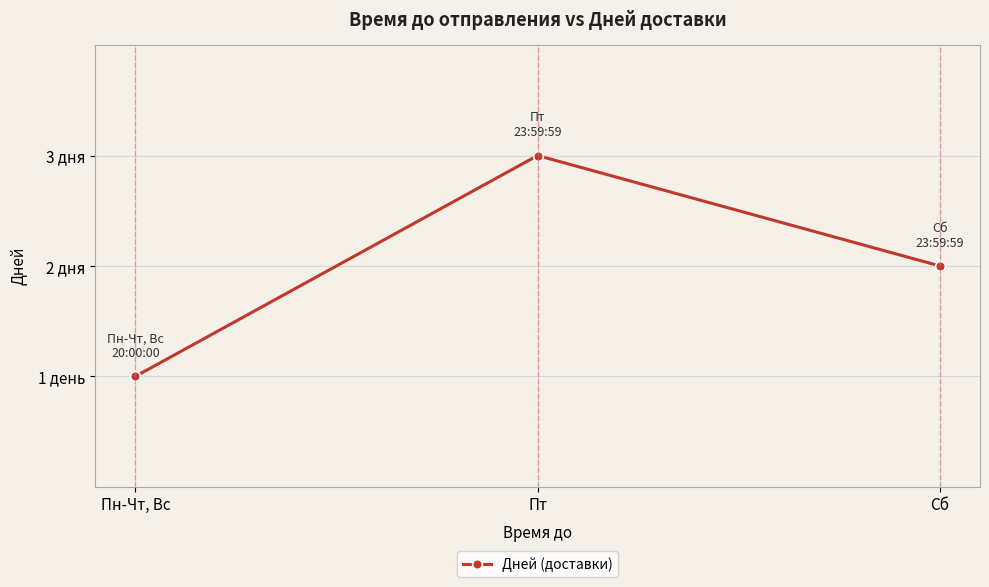

What position from the right is Пт?

2